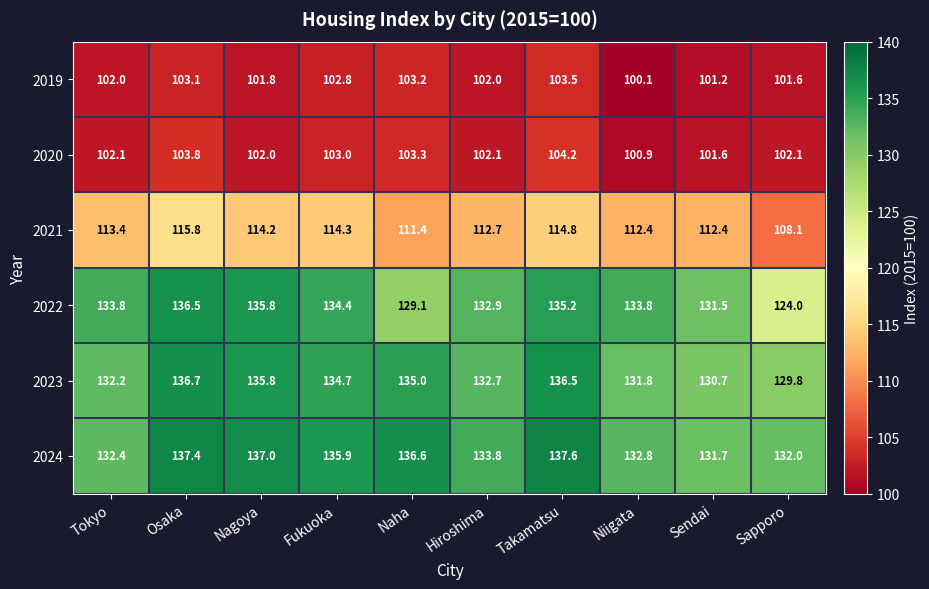

What is the approximate value of 2023 at Naha?

135.0